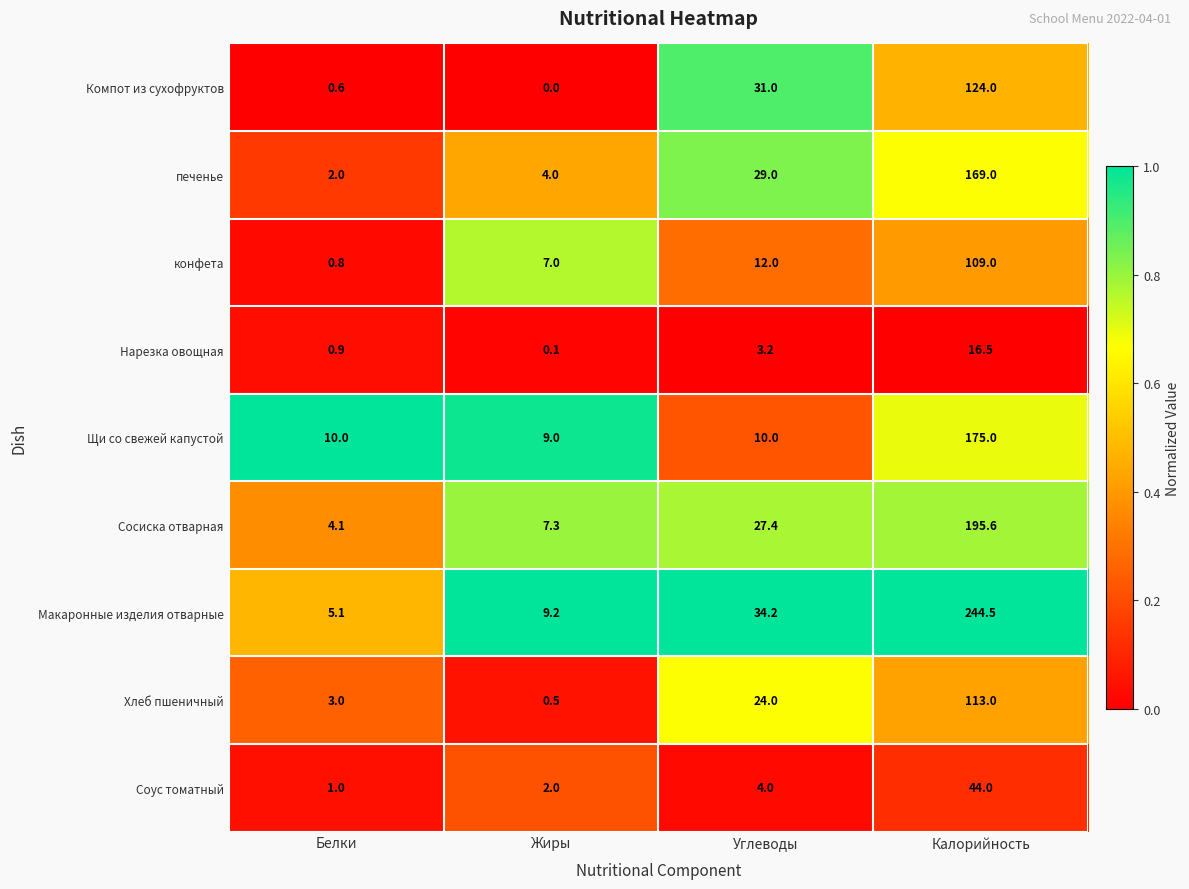

At which label is конфета closest to 54?

Углеводы